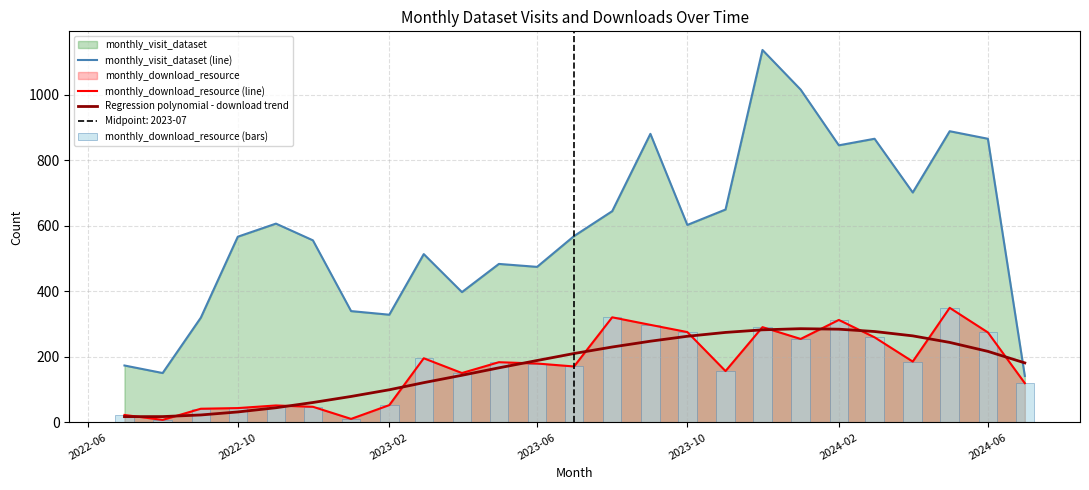

Is the value of monthly_visit_dataset (line) at 2023-10 greater than the value of monthly_download_resource (line) at 2023-06?

Yes